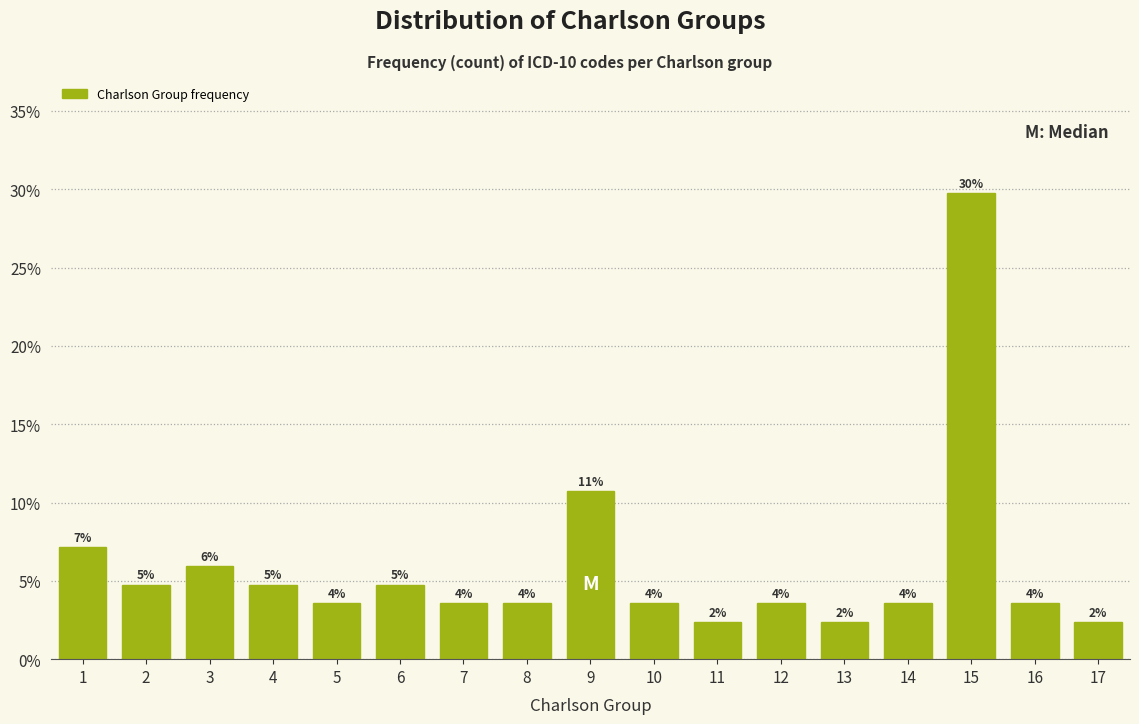

Does the chart contain any negative values?

No